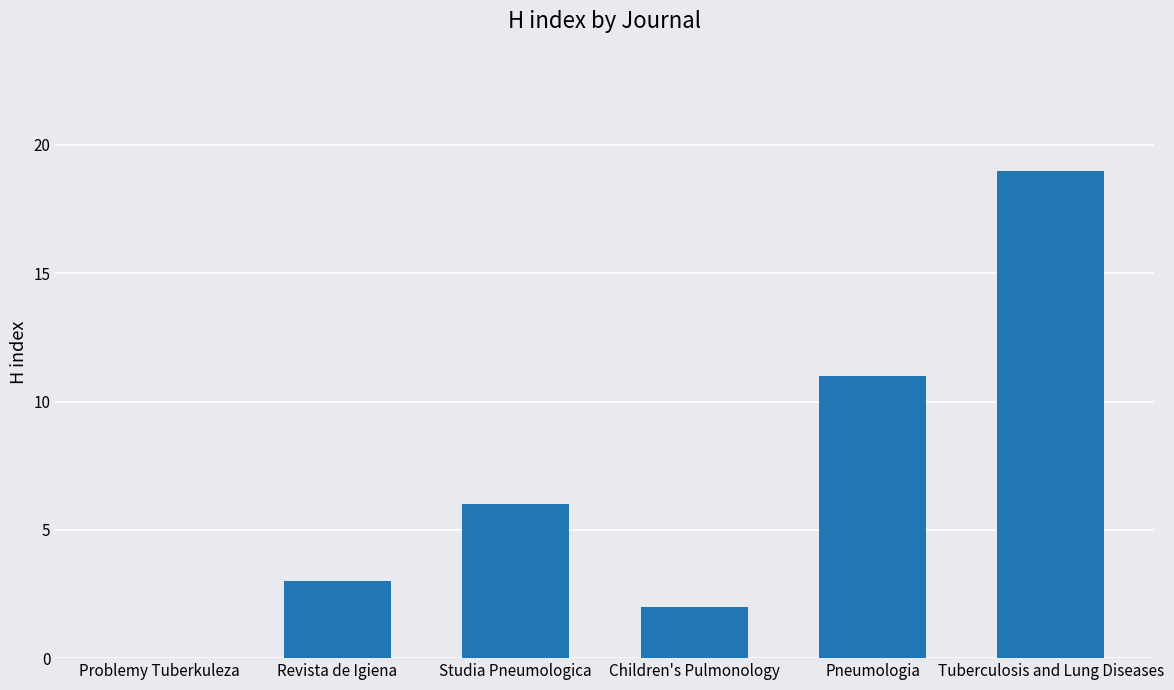

Which has a higher value, Pneumologia or Studia Pneumologica?

Pneumologia